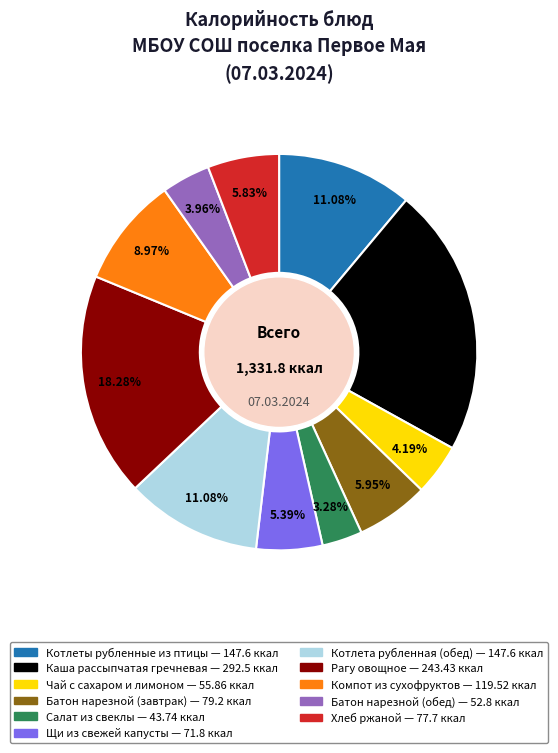

To the nearest percent, what is the difference between the Хлеб ржаной and Компот из сухофруктов slice percentages?

3%